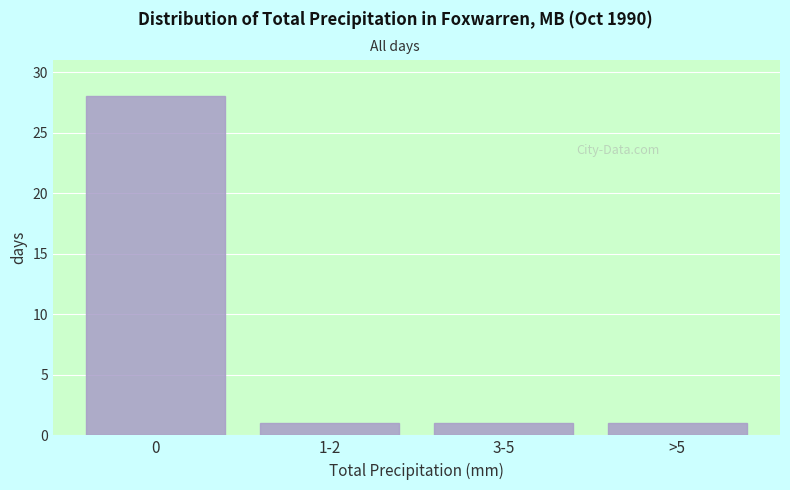

Reading left to right, extract all data points from this chart.

28	1	1	1